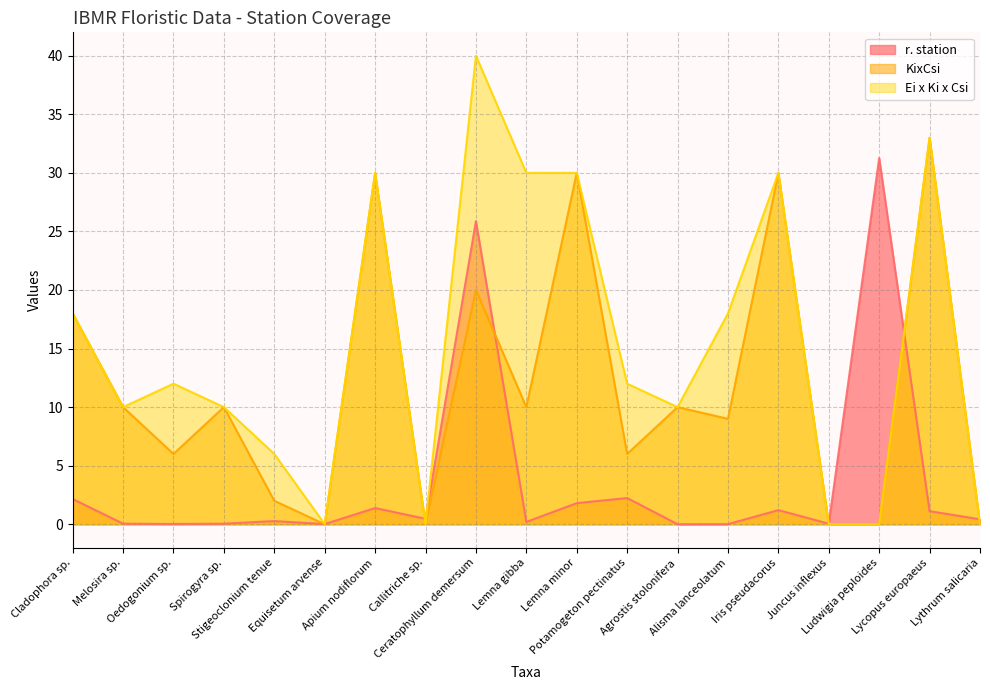

Is it true that r. station equals 1.4 at Apium nodiflorum?

True